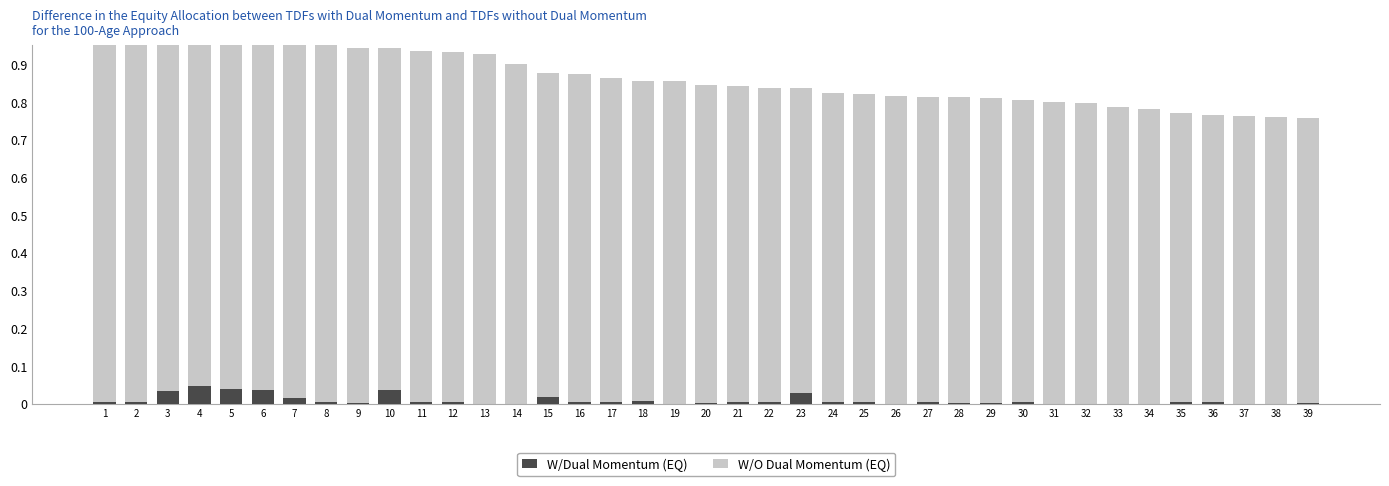

Between 5 and 23, which series saw the biggest shift?

W/O Dual Momentum (EQ)